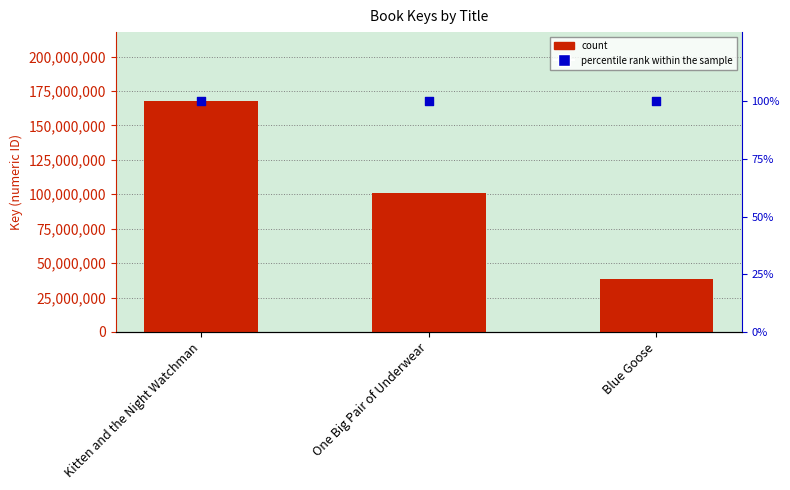

Which series contains the highest Y value?

Key